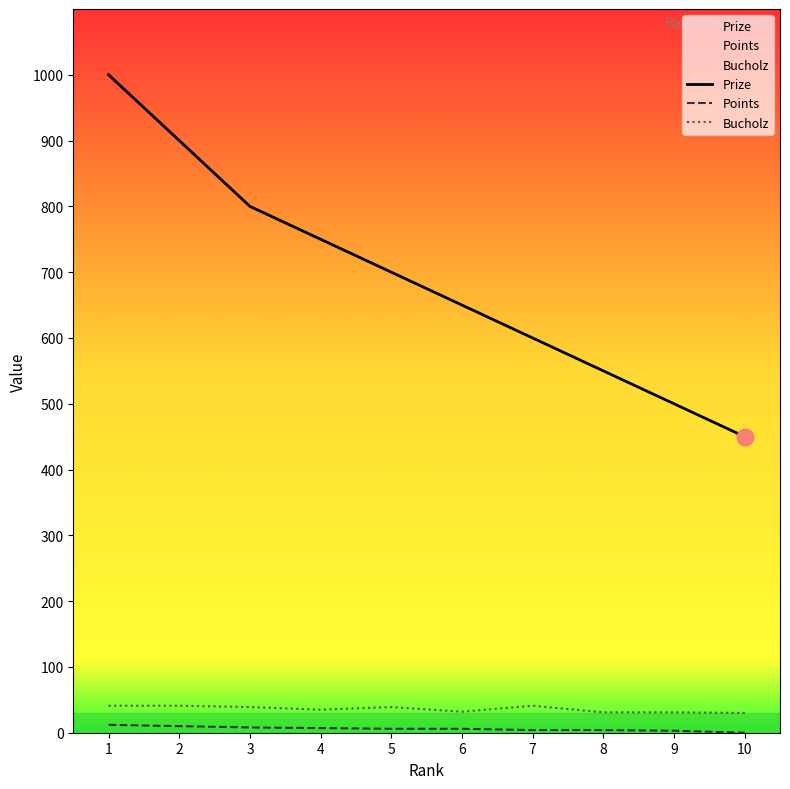

True or false: Bucholz and Points intersect in this chart.

False